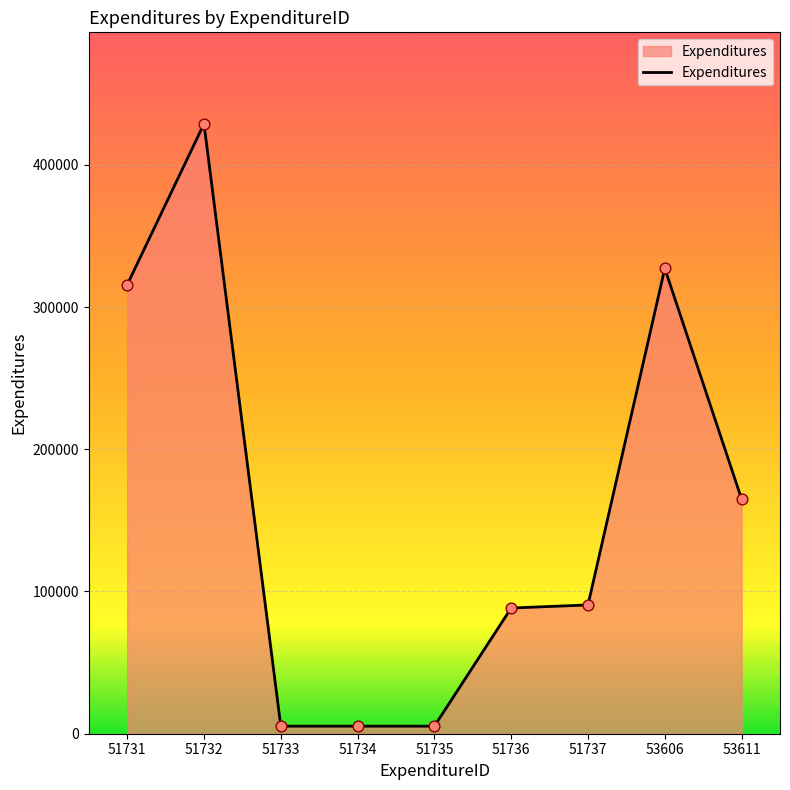

Approximately how many times larger is the value at 51734 compared to 51736?

0.1